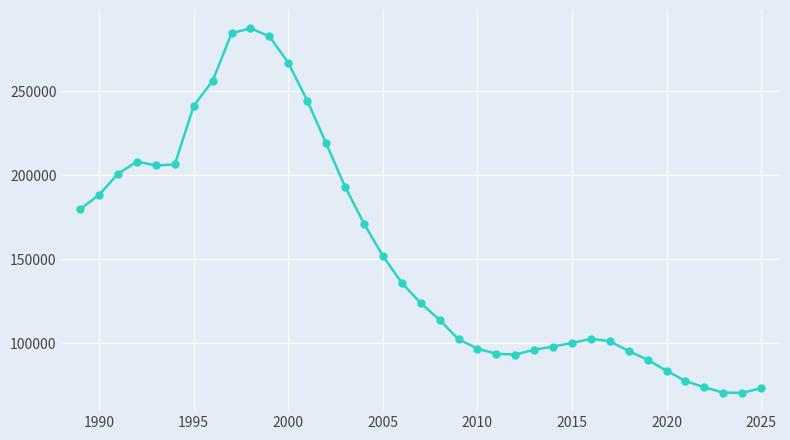

What is the greatest value displayed?

287577